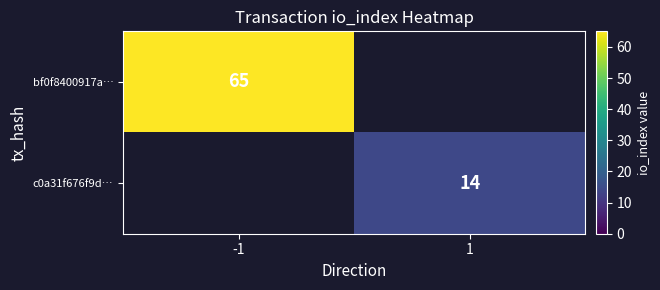

The bf0f8400917a… series shows 85 at -1. True or false?

False